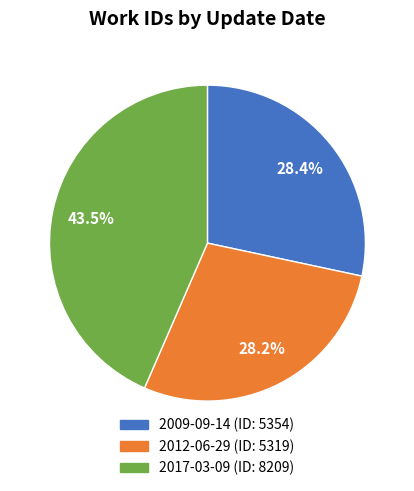

Is there any slice that represents more than half of the pie?

No